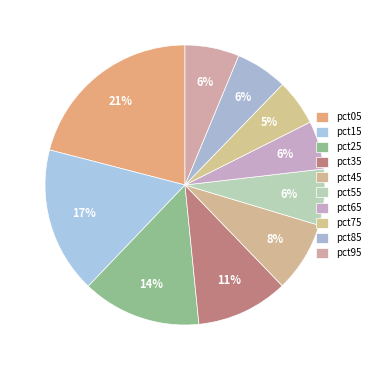

How many segments does this pie chart have?

10